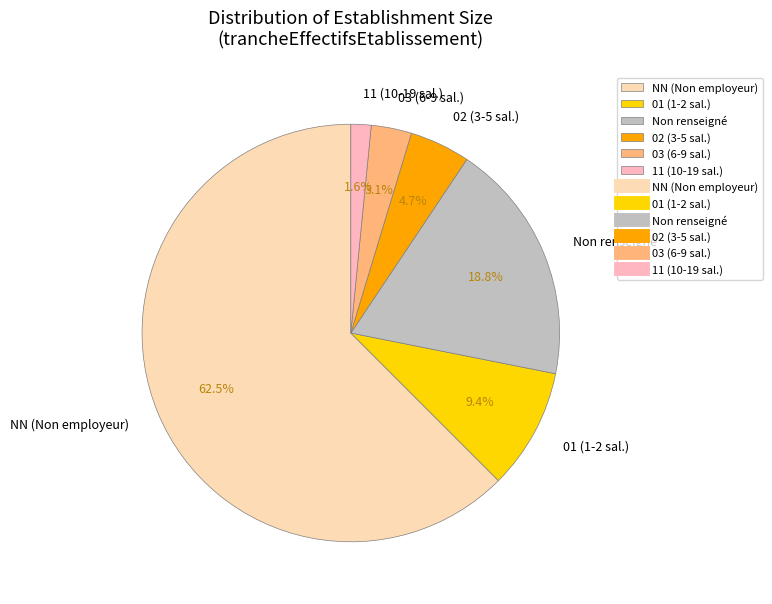

To the nearest percent, what is the difference between the largest and smallest slice percentages?

61%